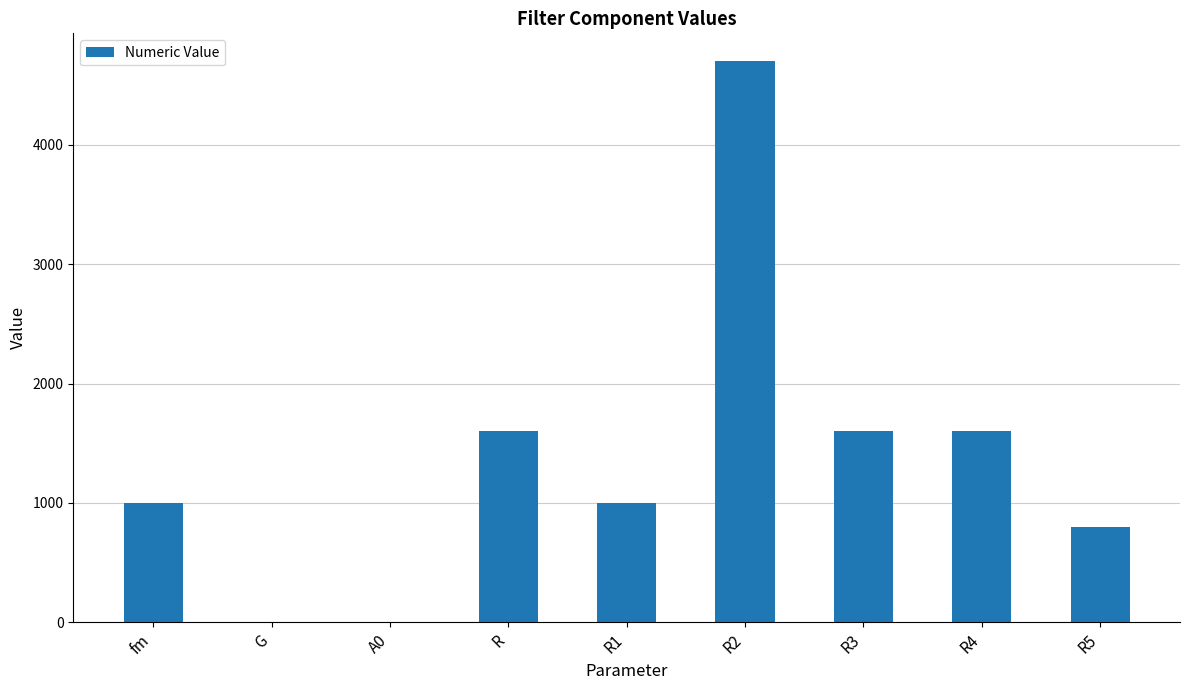

Count the number of data series in this chart.

1